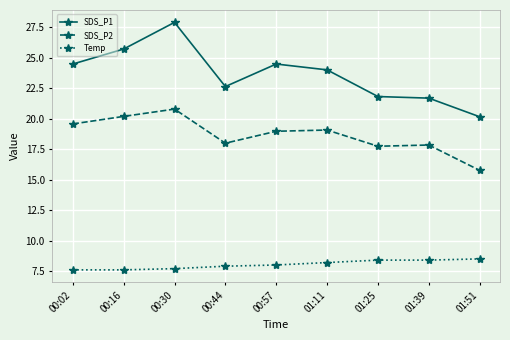

What is the value of the Temp point at the 1st from the left?

7.6